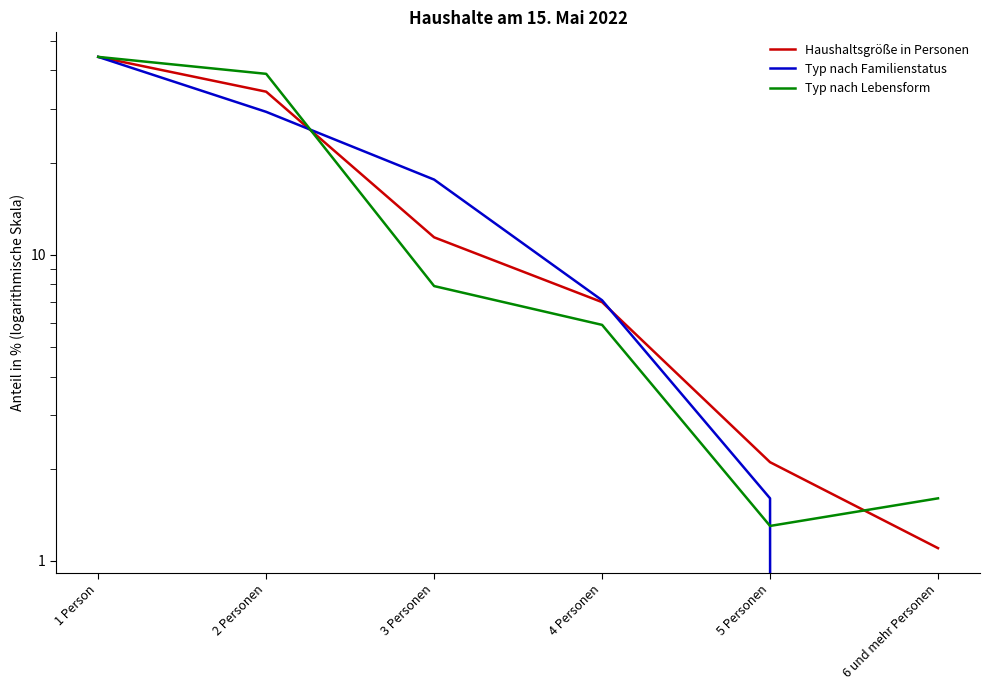

Which label corresponds to the smallest value in the chart?

6 und mehr Personen